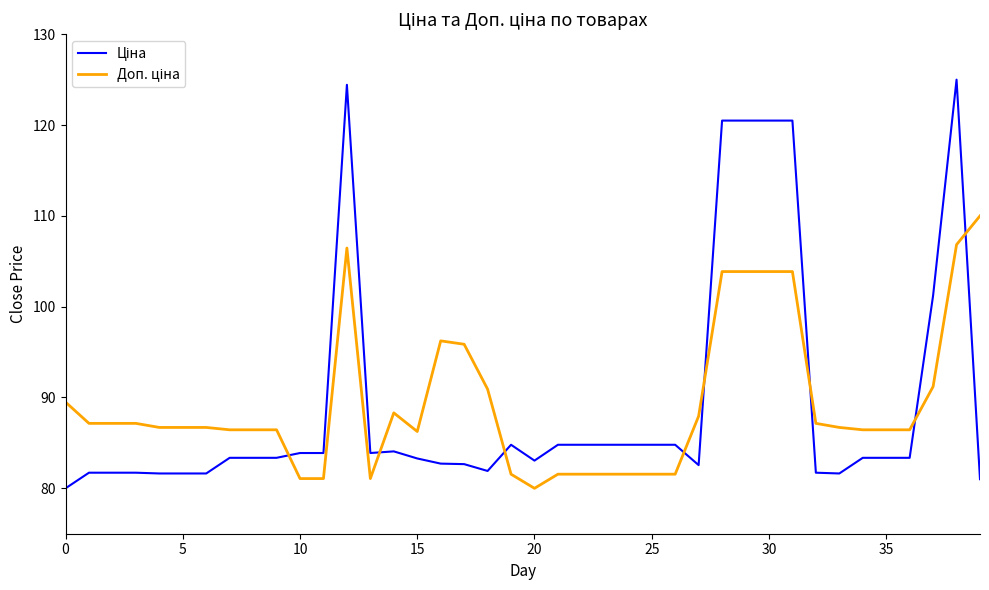

What is the minimum value shown in the chart?

80.0